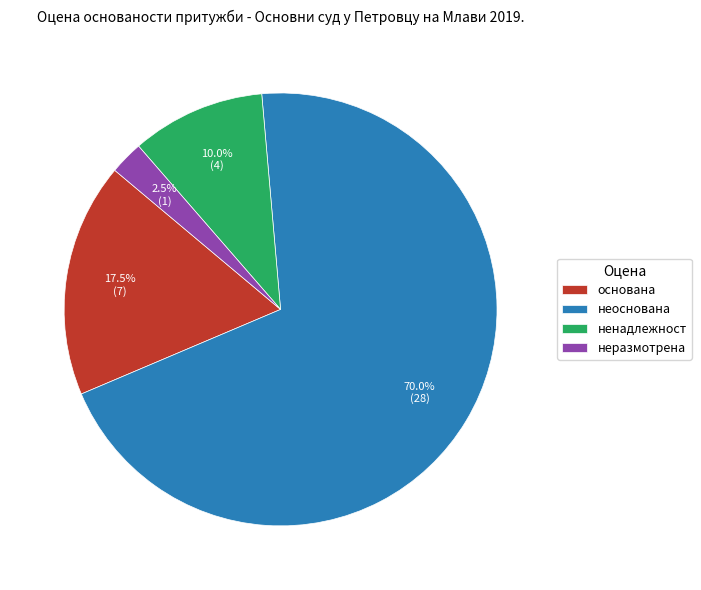

Rank the categories by value from lowest to highest.

неразмотрена, ненадлежност, основана, неоснована